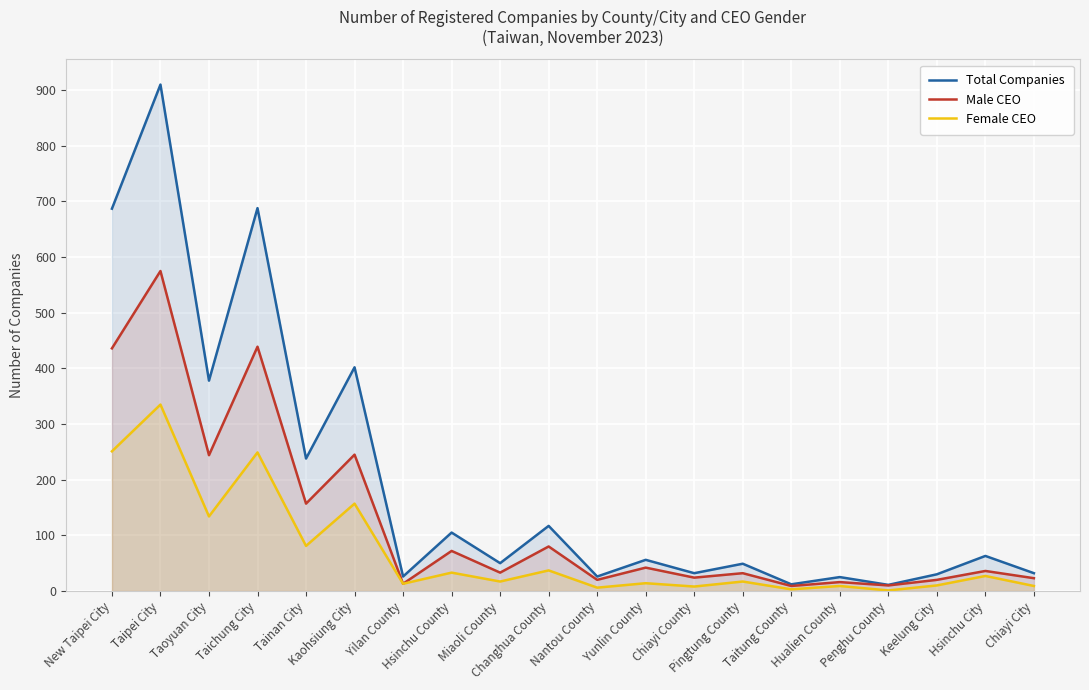

Which series has the largest total across all categories?

Total Companies